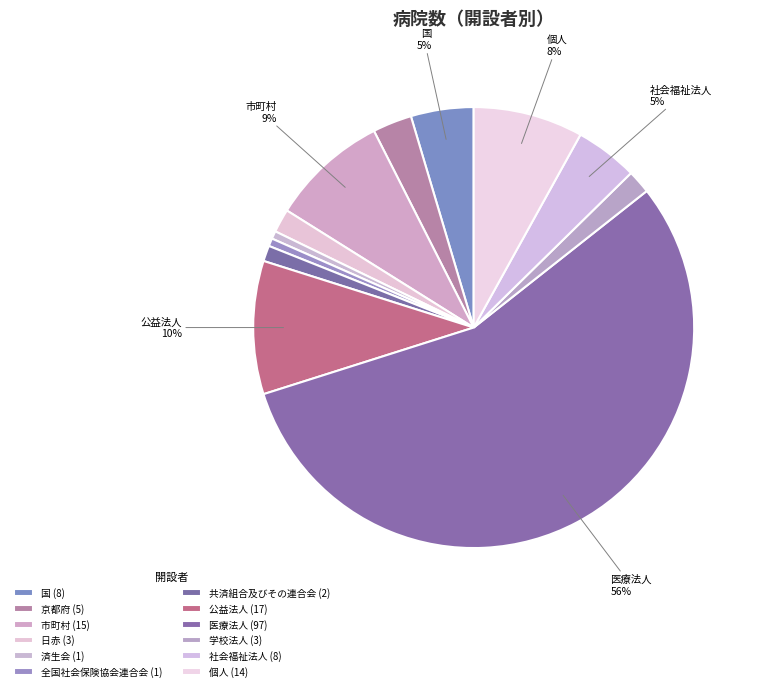

To the nearest percent, what is the difference between the largest and smallest slice percentages?

55%